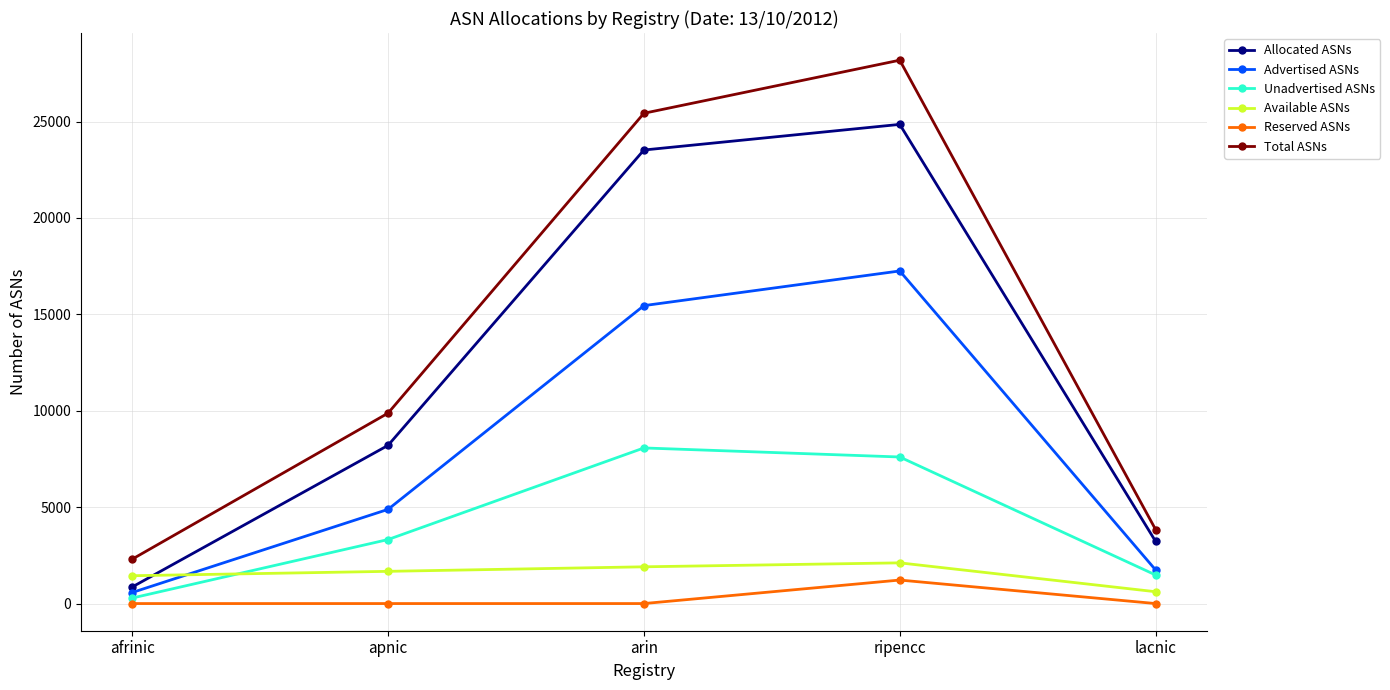

At which label does Unadvertised ASNs reach its peak?

arin